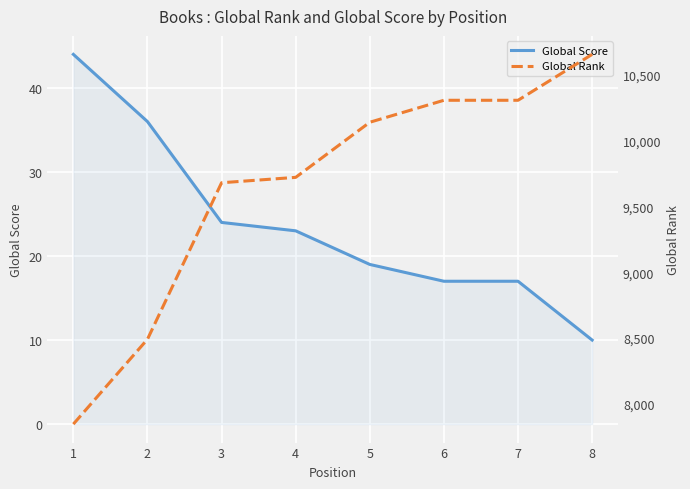

What is the sum of the Global Score values at 6 and 8?

27